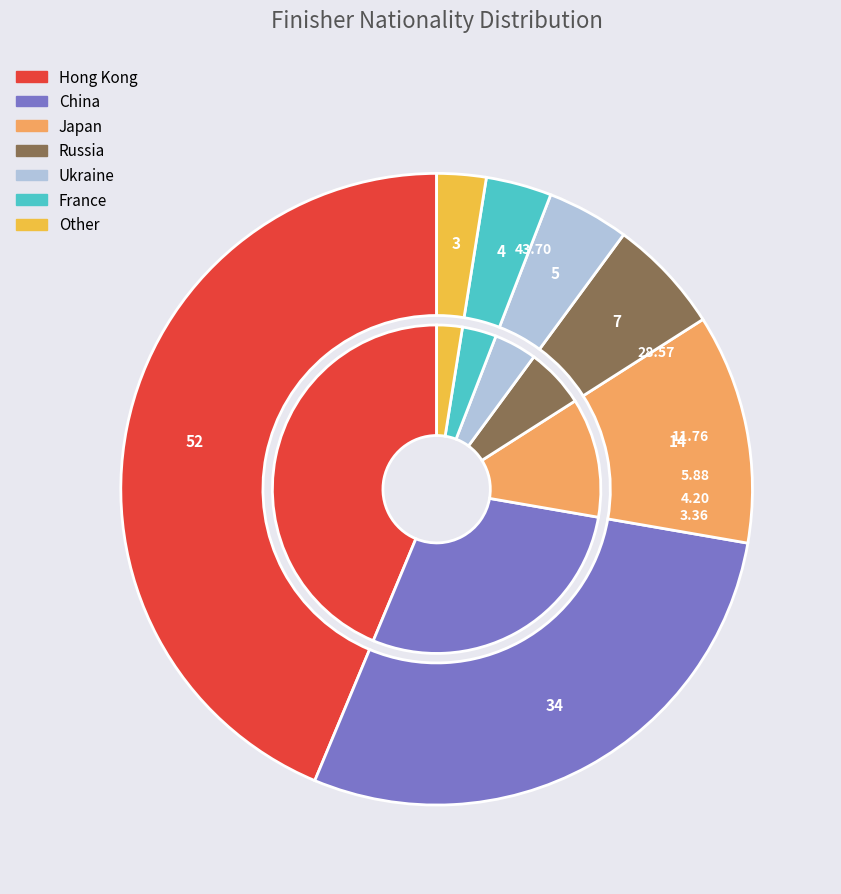

The Ukraine slice represents 4% of the pie. True or false?

True